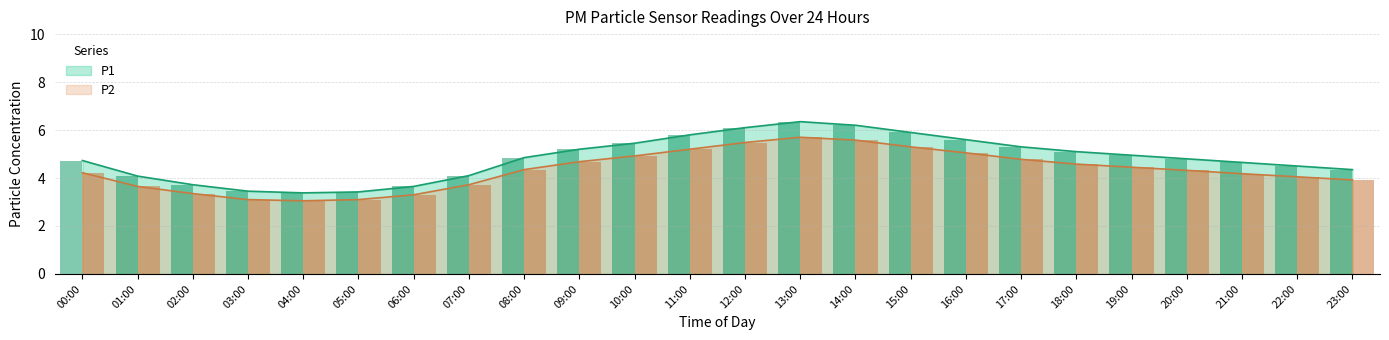

Rank the series by their average value, from lowest to highest.

P2, P1